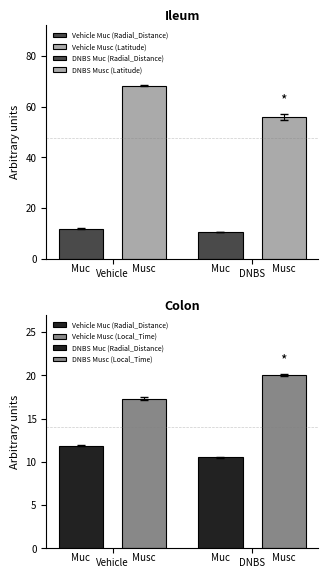

Which series has the largest total across all categories?

Latitude